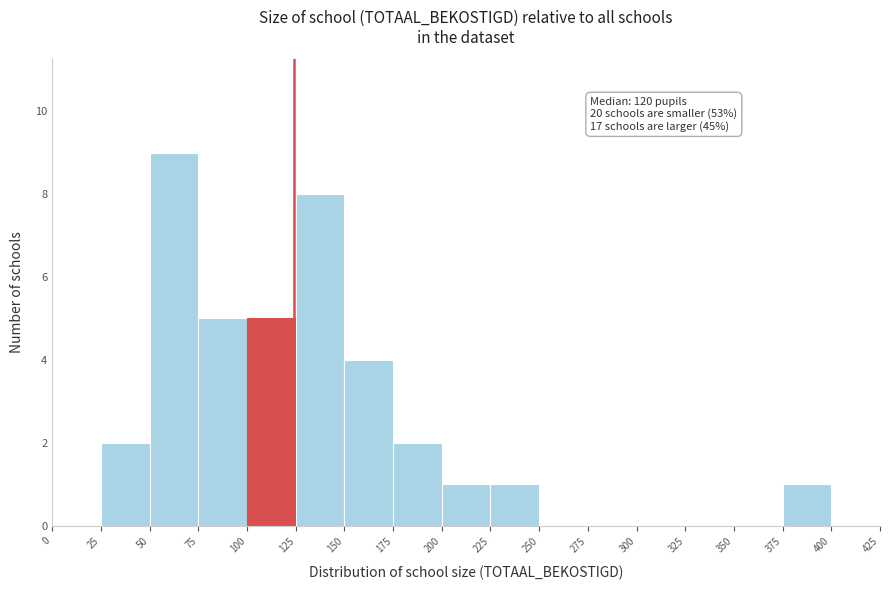

Over which range of the x-axis is the bar tallest?

50 to 75